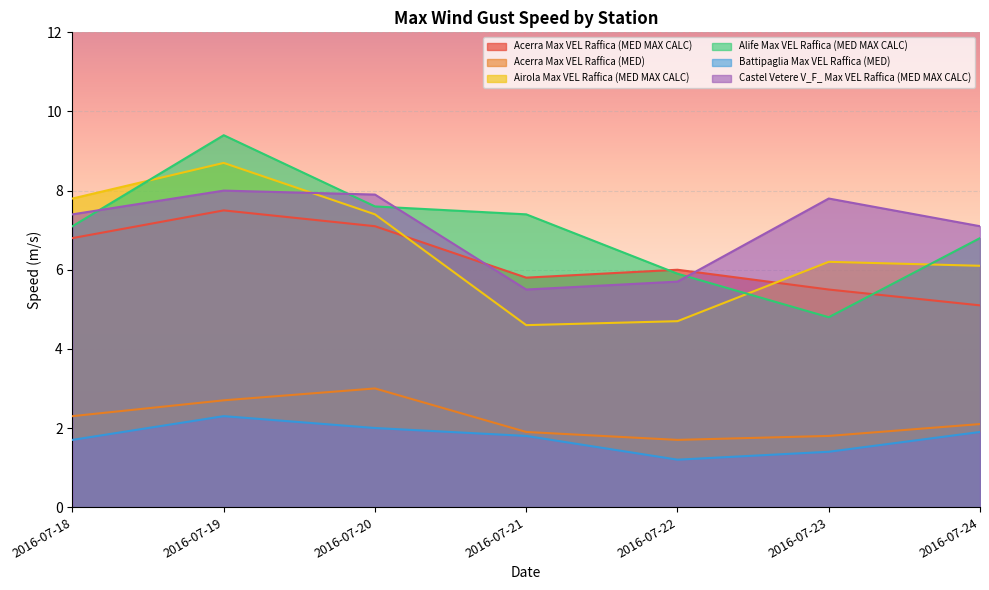

At how many categories does at least one series exceed 4?

7